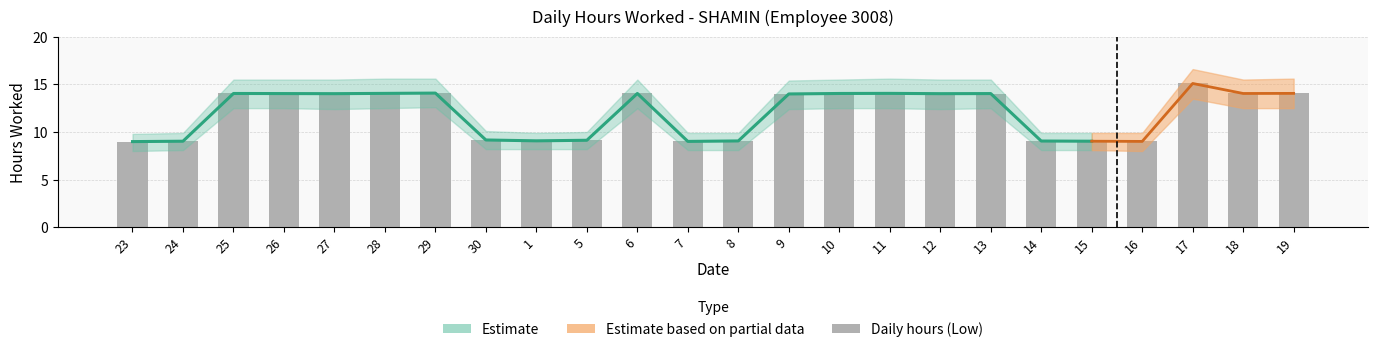

What position from the right is 10?

10